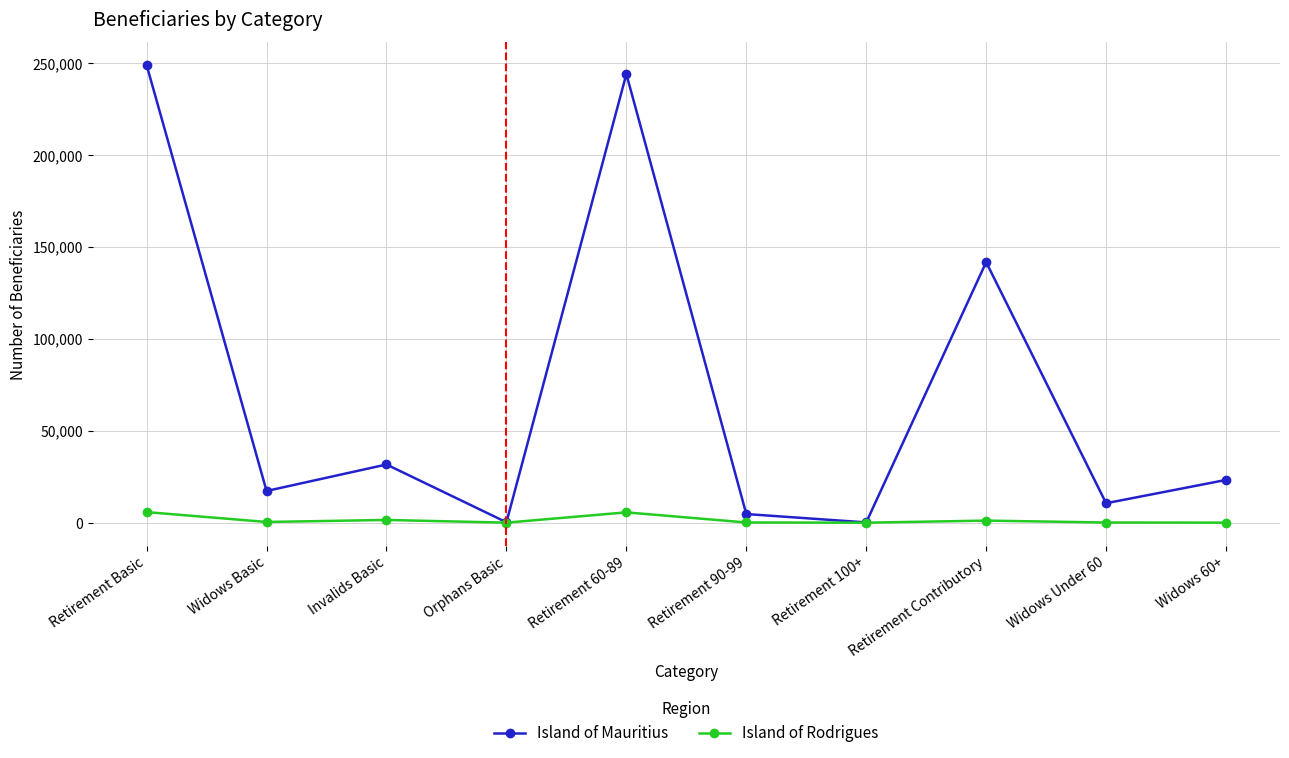

Is it true that Island of Mauritius equals 25738 at Widows Basic?

False